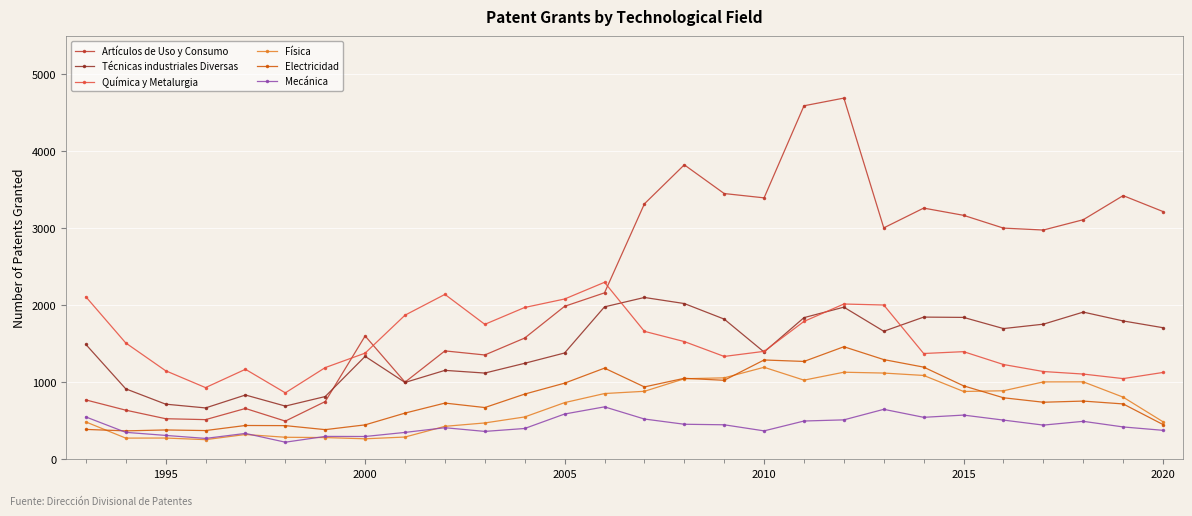

Which series has the widest spread of values?

Artículos de Uso y Consumo